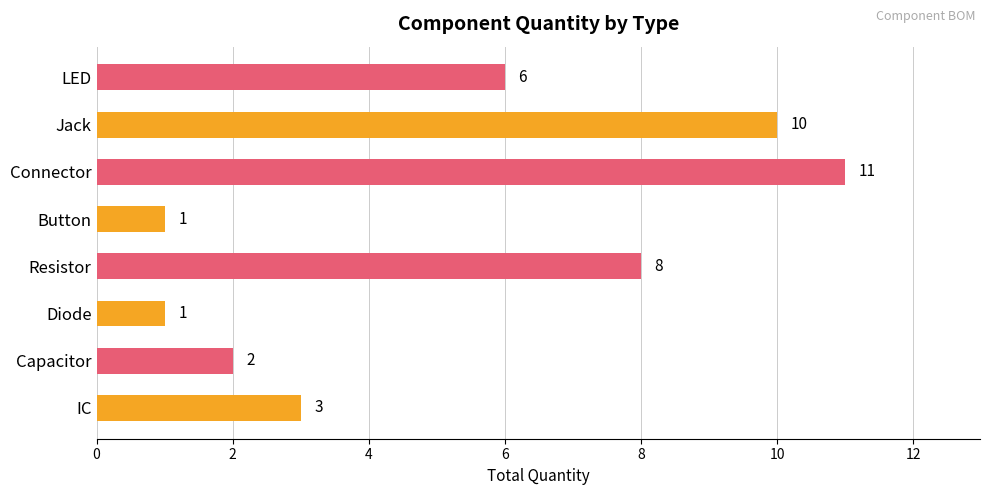

What is the difference between the maximum and minimum values?

10